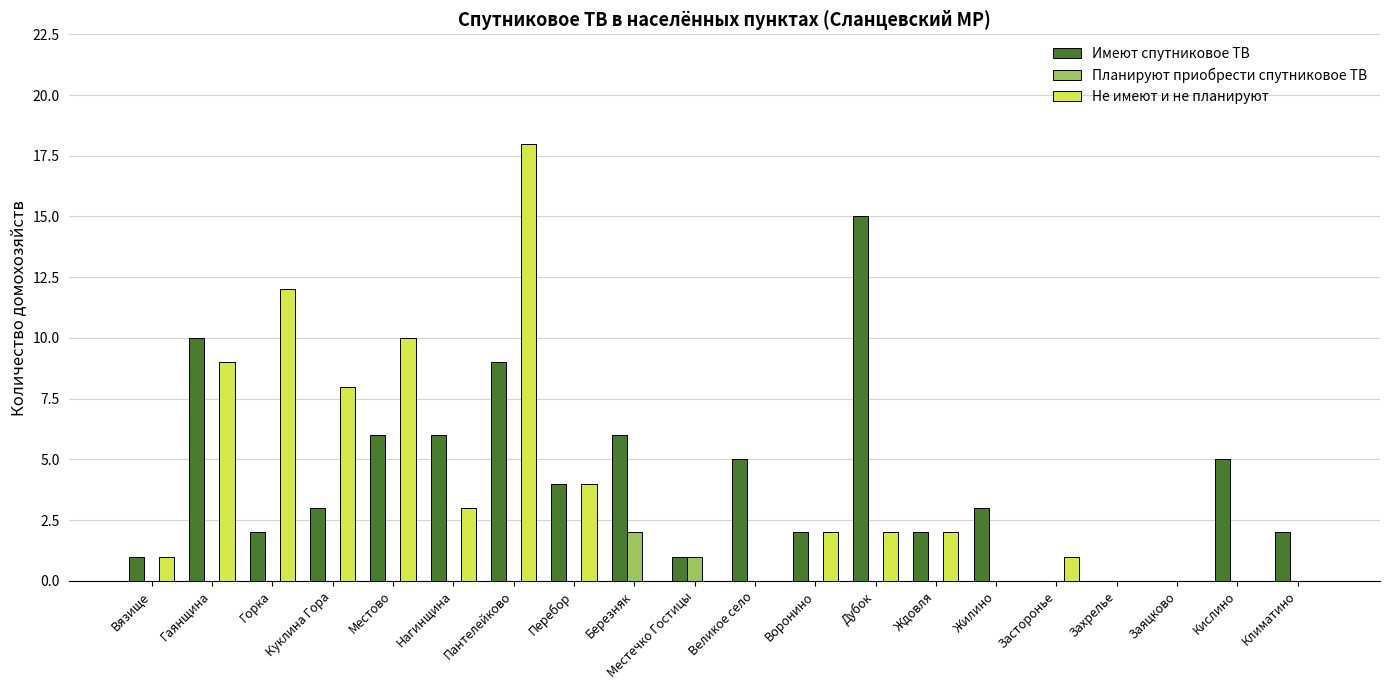

Where is Не имеют и не планируют nearest to the value 9?

Гаянщина